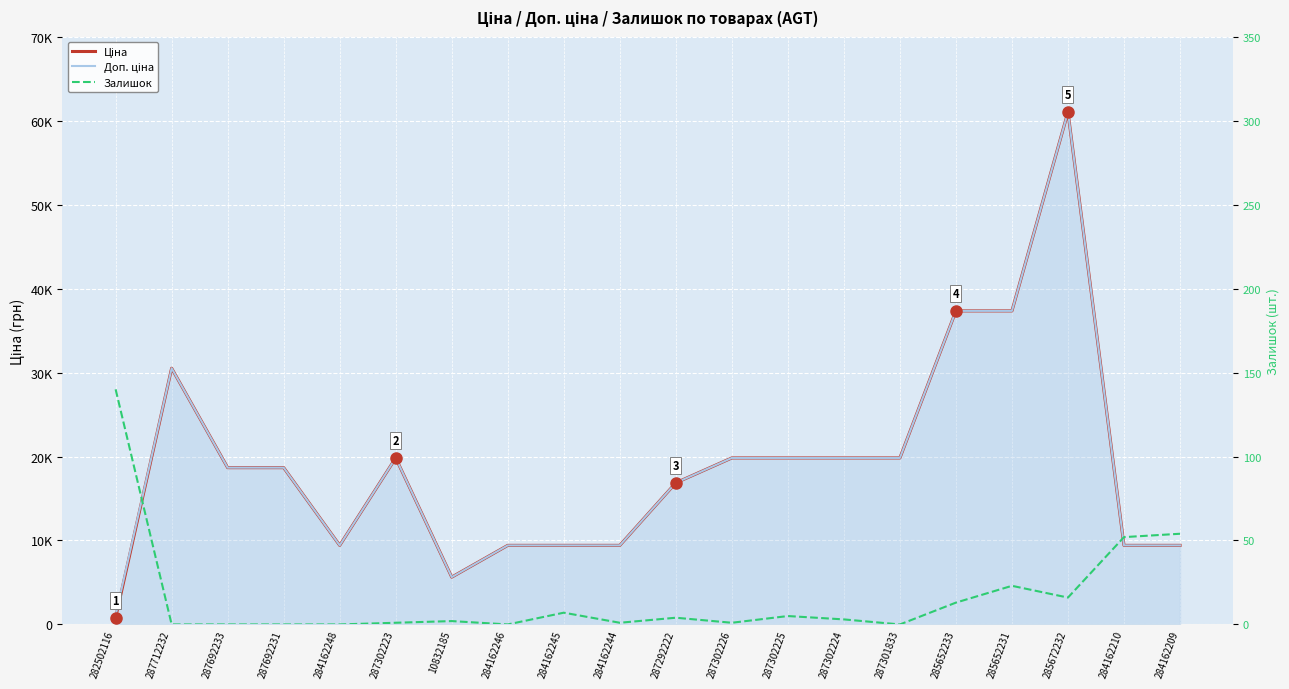

Where does the Ціна series first go above 18671?

287712232